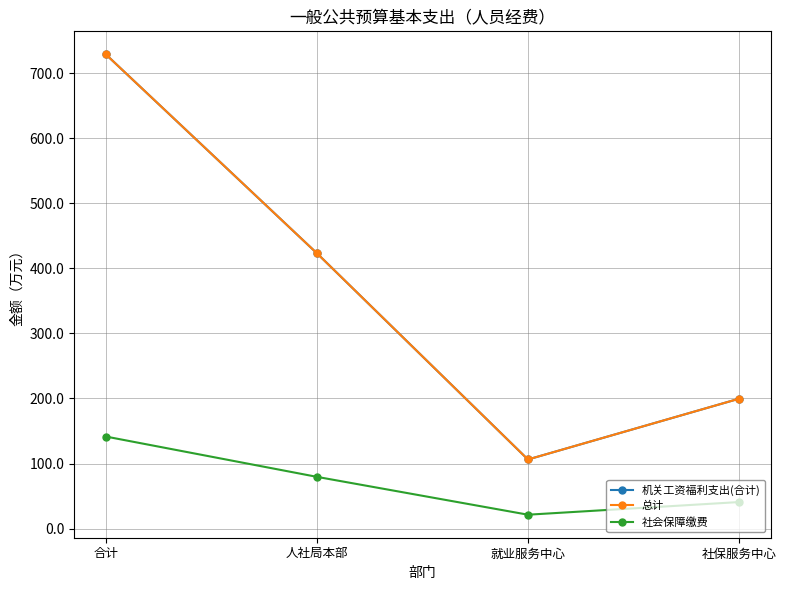

Is it true that 机关工资福利支出(合计) equals 423.4 at 人社局本部?

True